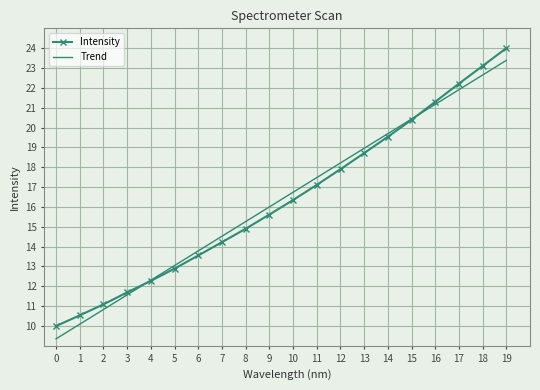

What is the minimum value for Intensity?

10.0